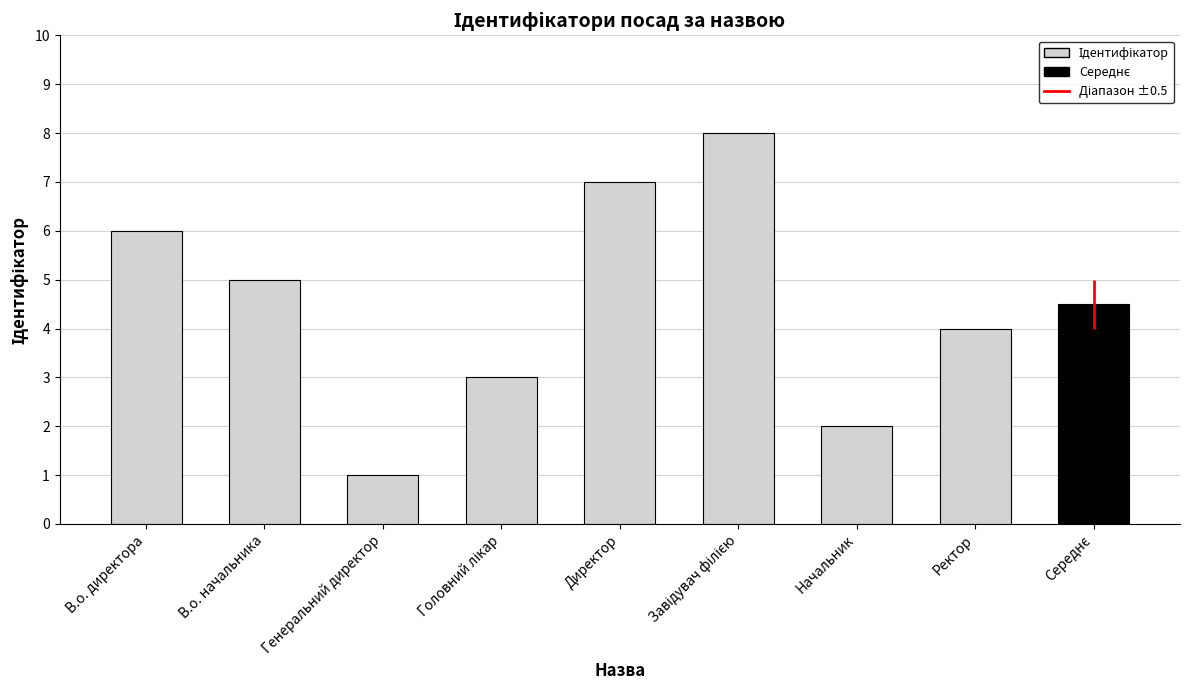

List the labels in order of value, smallest first.

Генеральний директор, Начальник, Головний лікар, Ректор, В.о. начальника, В.о. директора, Директор, Завідувач філією